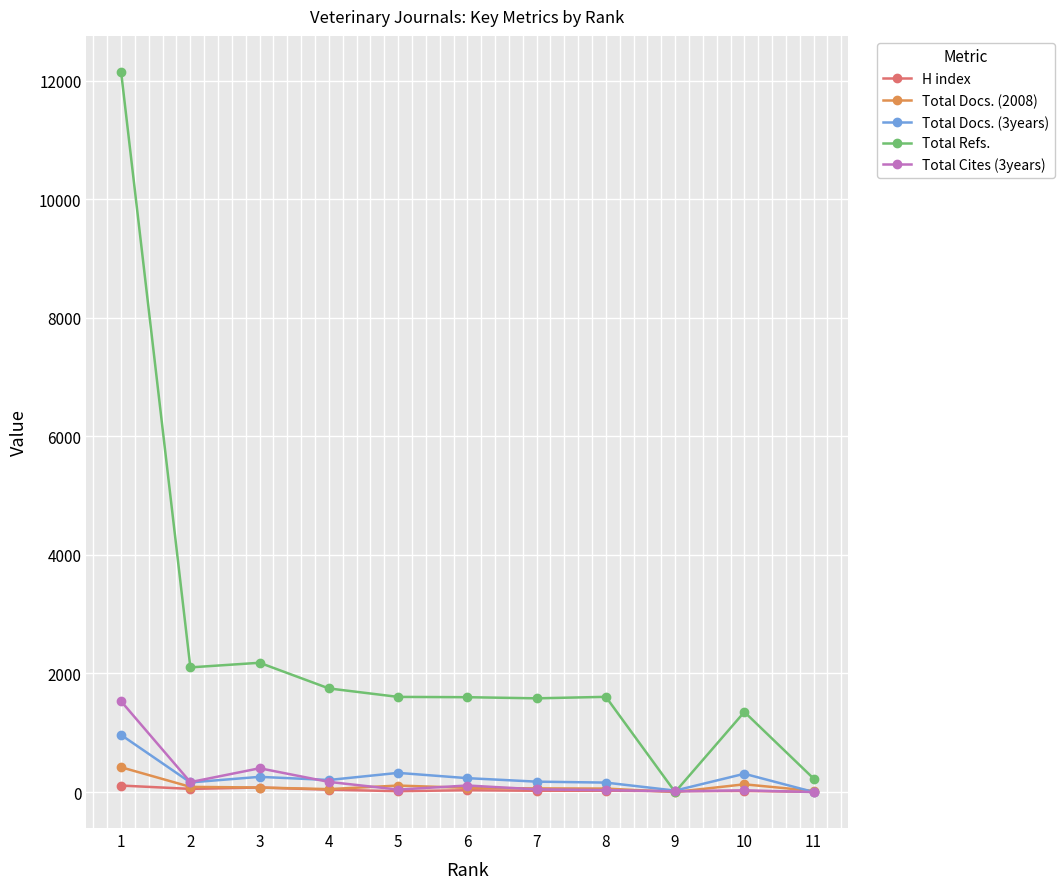

At which label does Total Docs. (2008) first exceed 70?

1